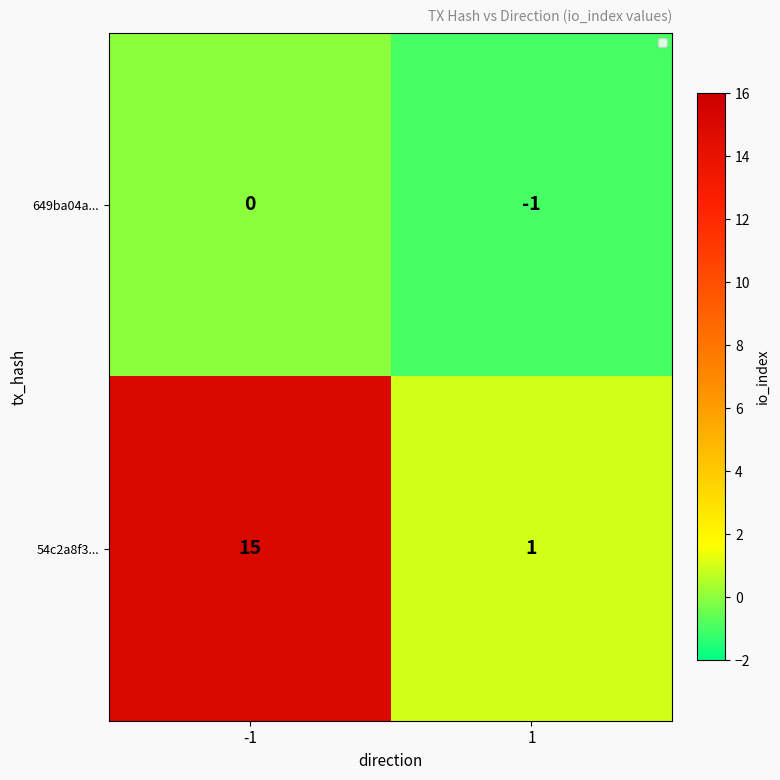

Is the value of 54c2a8f3... at 1 greater than the value of 649ba04a... at -1?

Yes